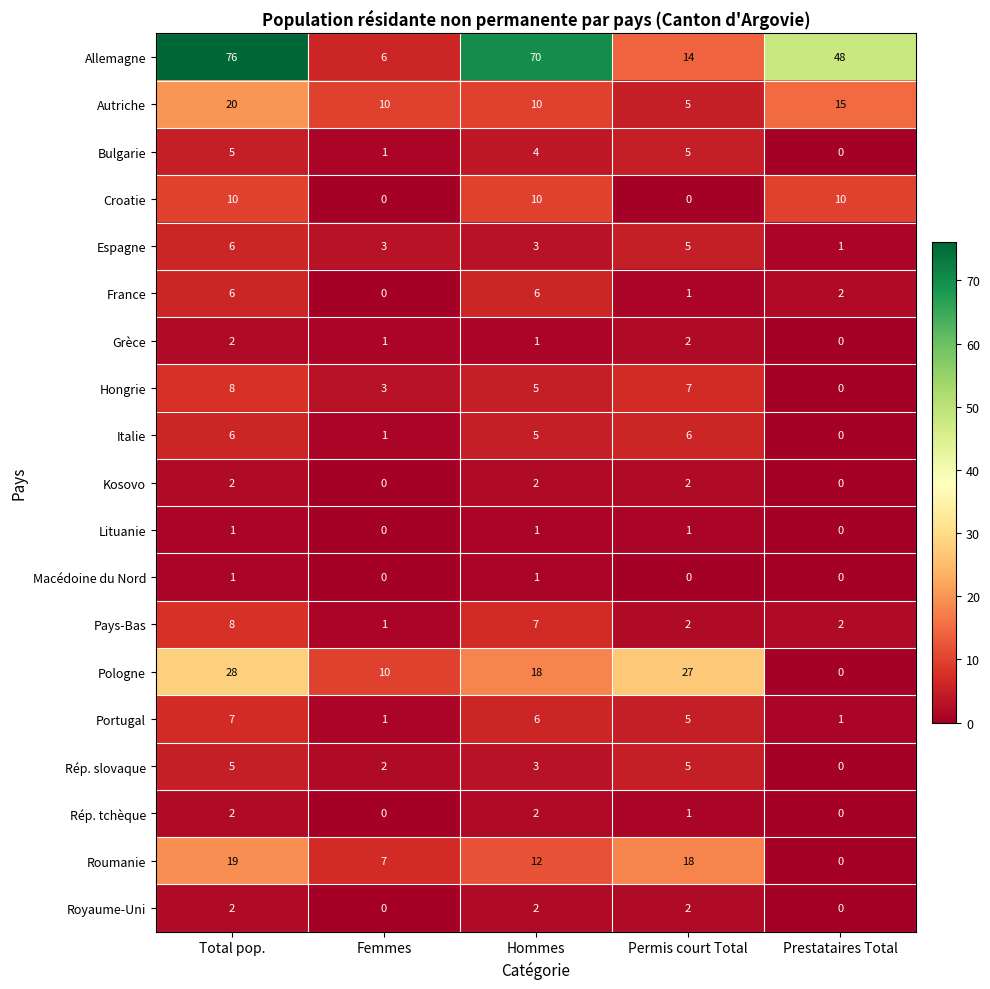

True or false: Macédoine du Nord has a value of 2 at Hommes.

False